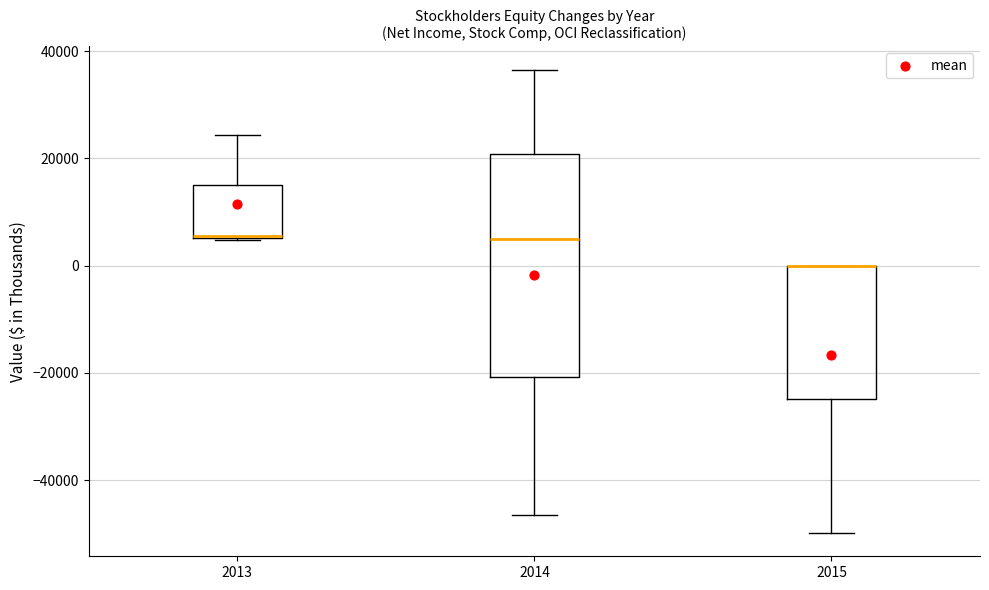

Where does the lower whisker of the box at x = 2015 end on the y-axis? The values are not printed on the chart, so give them approximately, as read against the axis.

-50000